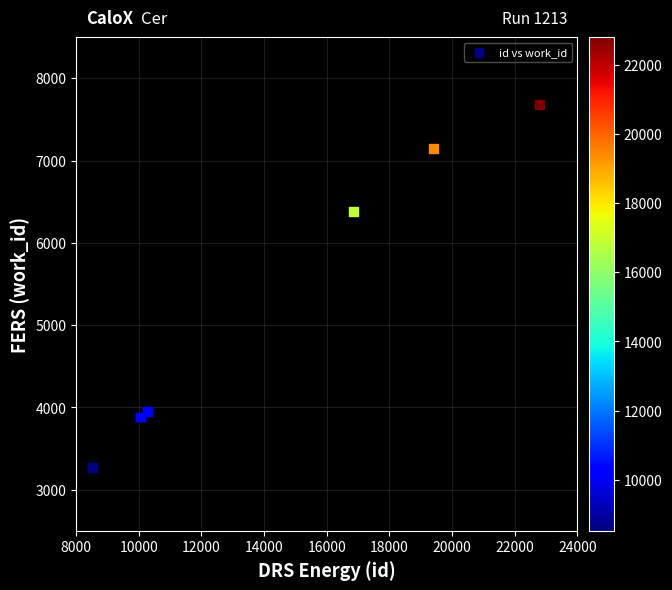

What Y value in the scatter plot is closest to 5475?

6379